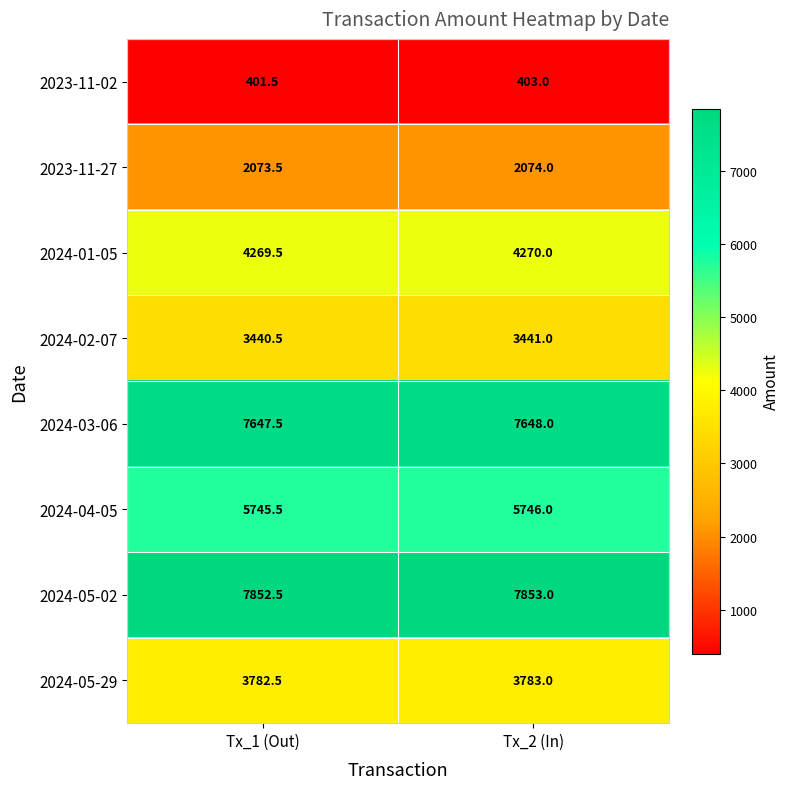

How many categories are shown in the chart?

2